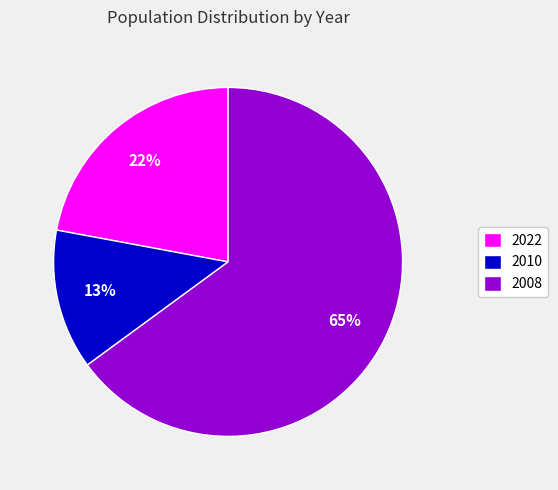

Which has a higher value, 2010 or 2008?

2008